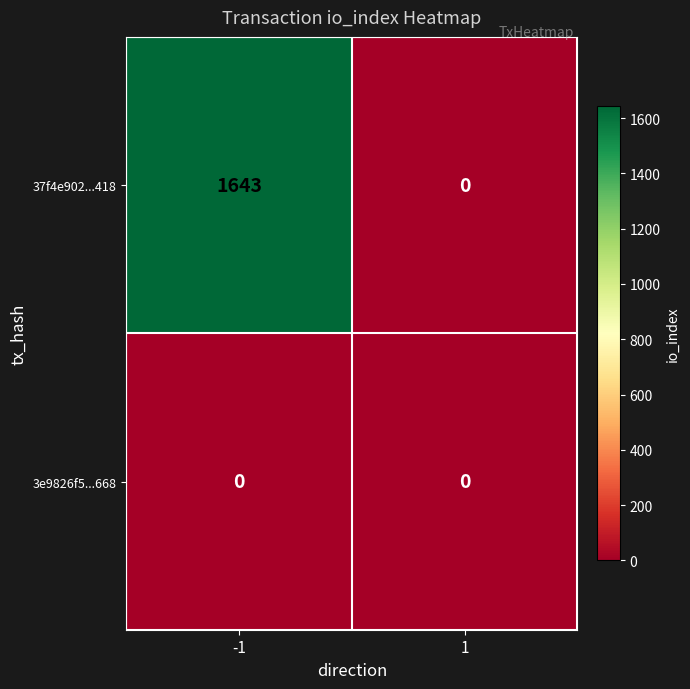

At how many categories does at least one series exceed 494?

1